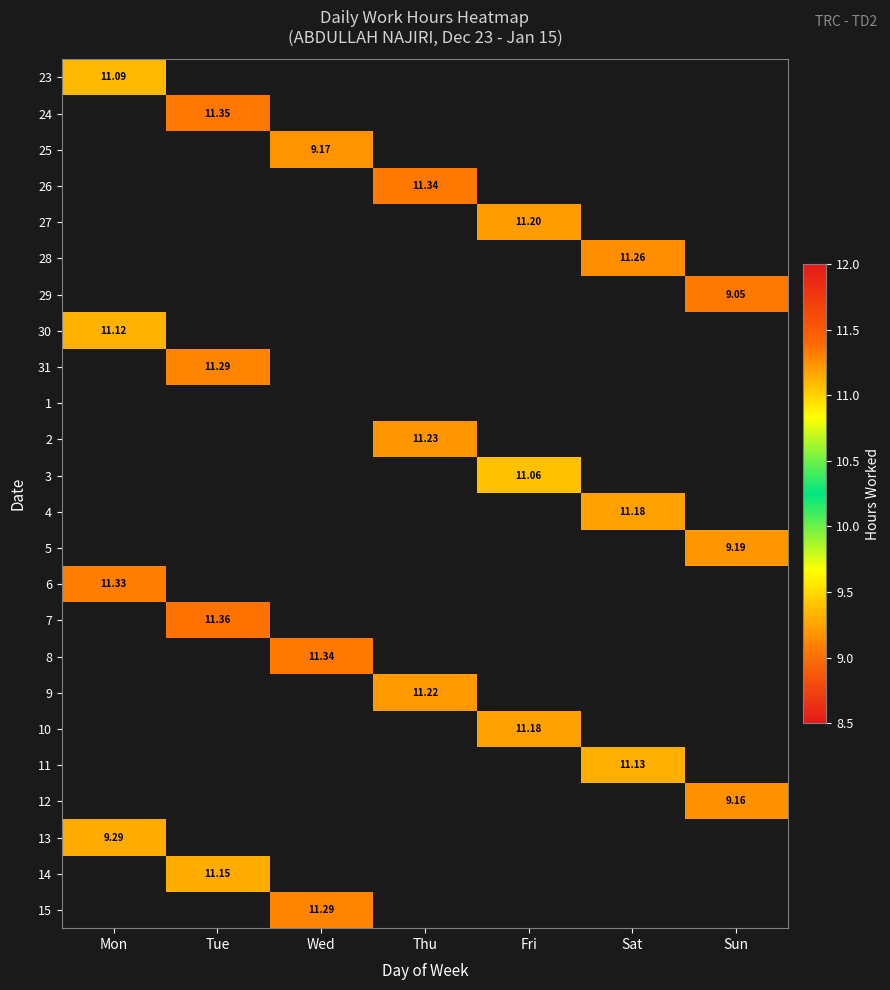

Which has a higher value, Sun or Tue?

Tue